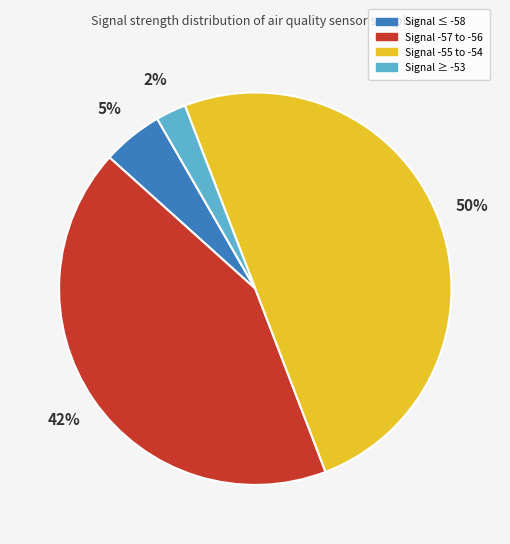

Which has a higher value, Signal -57 to -56 or Signal ≥ -53?

Signal -57 to -56